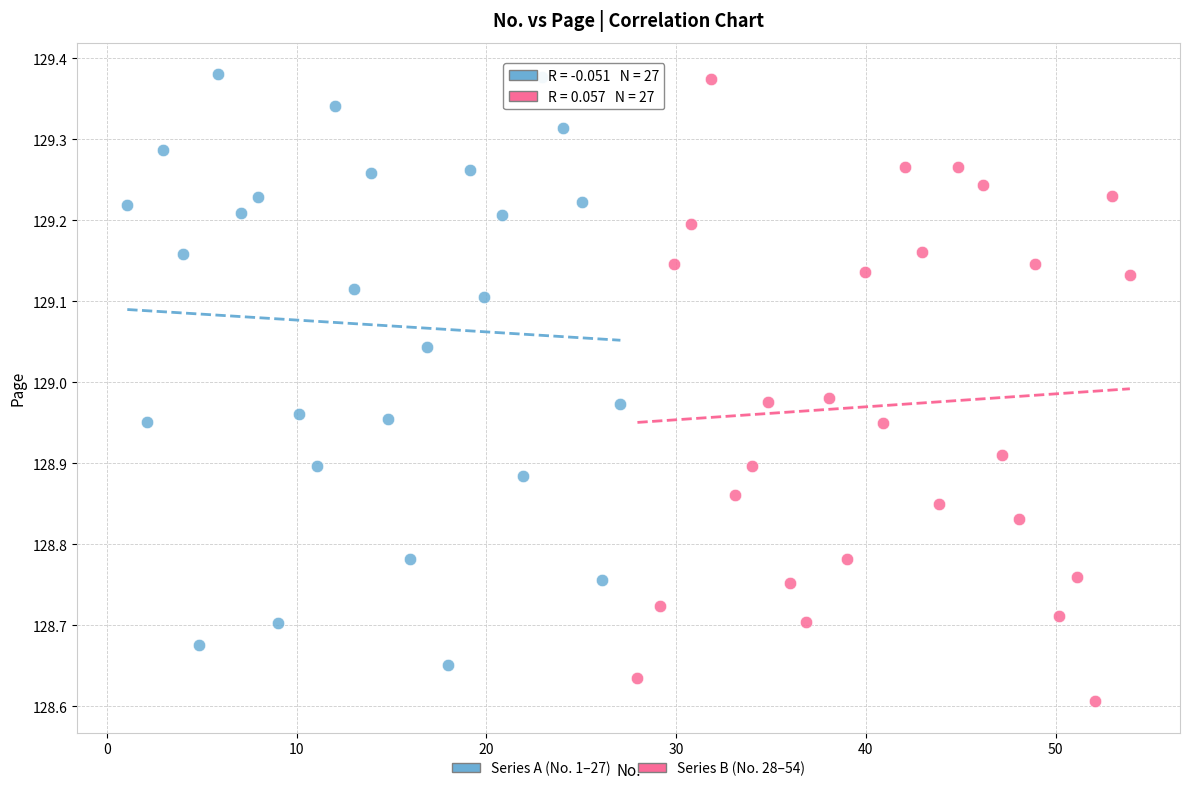

Which series has the largest Y range (max minus min)?

Series B (No. 28–54)